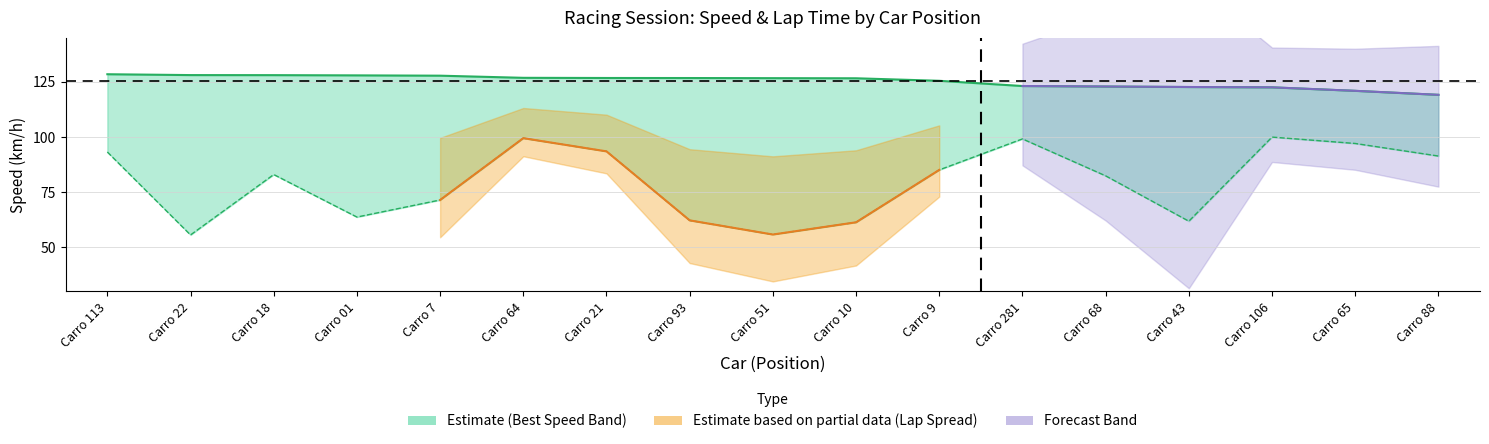

Reading right to left, transcribe all the data shown in this chart.

119.2	121.0	122.6	122.7	122.9	123.2	125.5	126.7	126.7	126.8	126.8	126.9	127.9	128.0	128.1	128.1	128.5